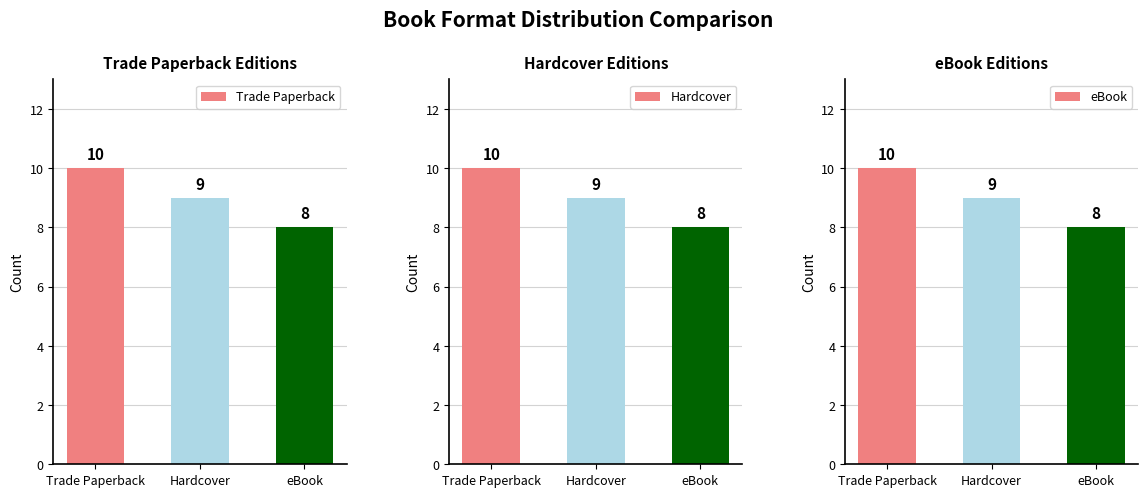

What is the difference between the maximum and minimum values in the Trade Paperback series?

2